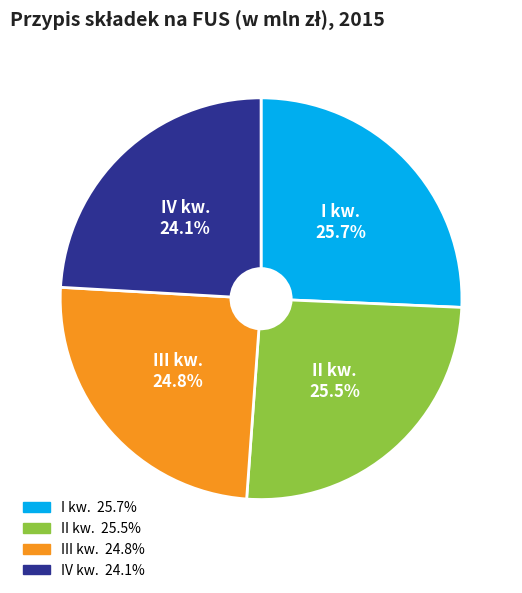

What percentage is the III kw. slice, to the nearest percent?

25%